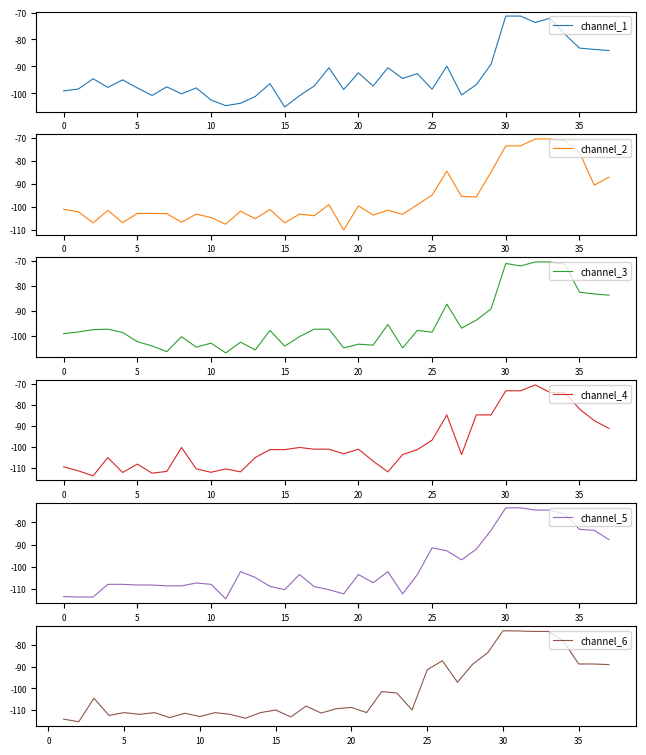

What is the spread (max minus min) of values at 12?

10.1